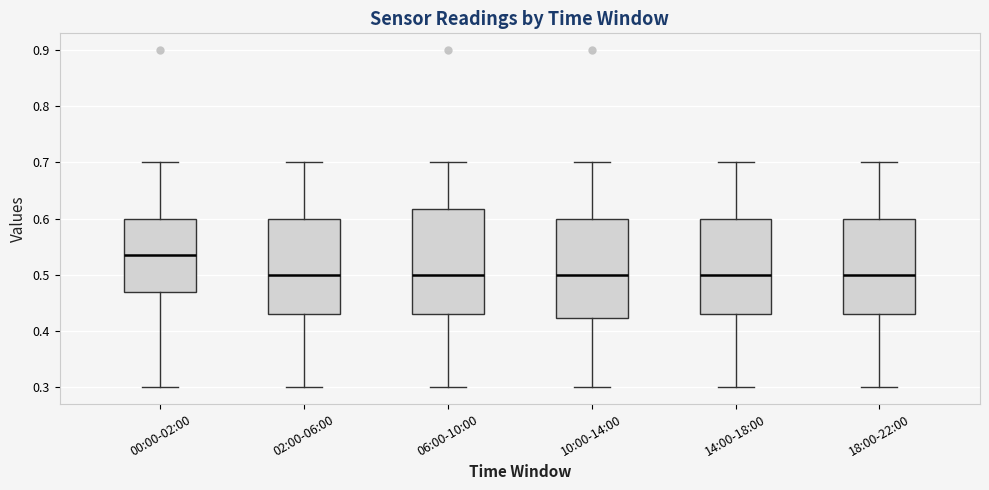

Reading left to right, transcribe this box plot: for each box, give where its median line is, the range the box spans, and where its two whiskers end, as read against the y-axis. The values are not printed on the chart, so give them approximately, as read against the axis.

00:00-02:00: median 0.54, box 0.47 to 0.60, whiskers 0.30 to 0.70
02:00-06:00: median 0.50, box 0.43 to 0.60, whiskers 0.30 to 0.70
06:00-10:00: median 0.50, box 0.43 to 0.62, whiskers 0.30 to 0.70
10:00-14:00: median 0.50, box 0.42 to 0.60, whiskers 0.30 to 0.70
14:00-18:00: median 0.50, box 0.43 to 0.60, whiskers 0.30 to 0.70
18:00-22:00: median 0.50, box 0.43 to 0.60, whiskers 0.30 to 0.70